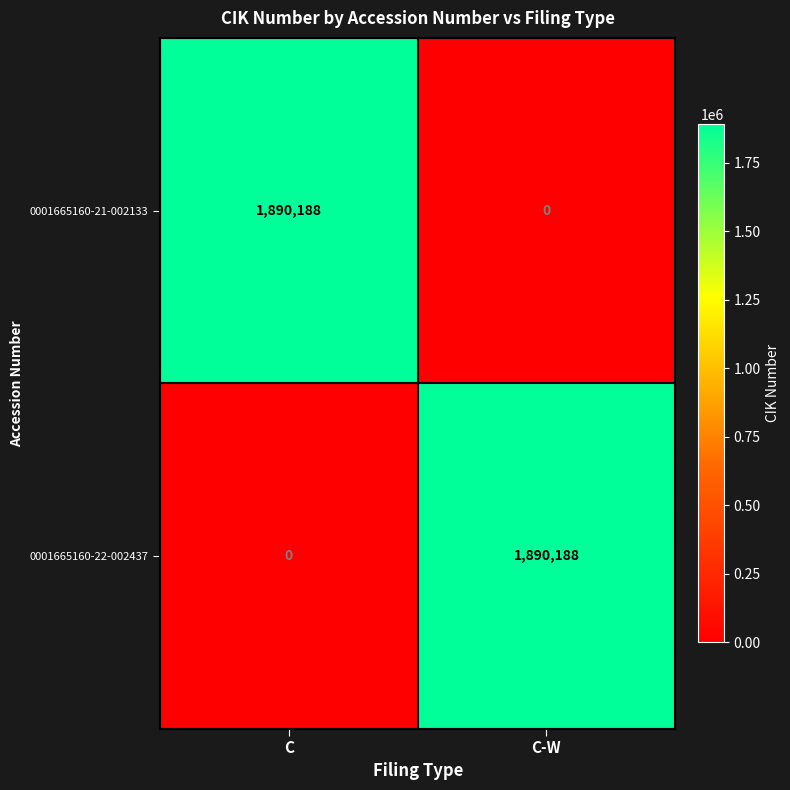

Where is 0001665160-22-002437 nearest to the value 945094?

C